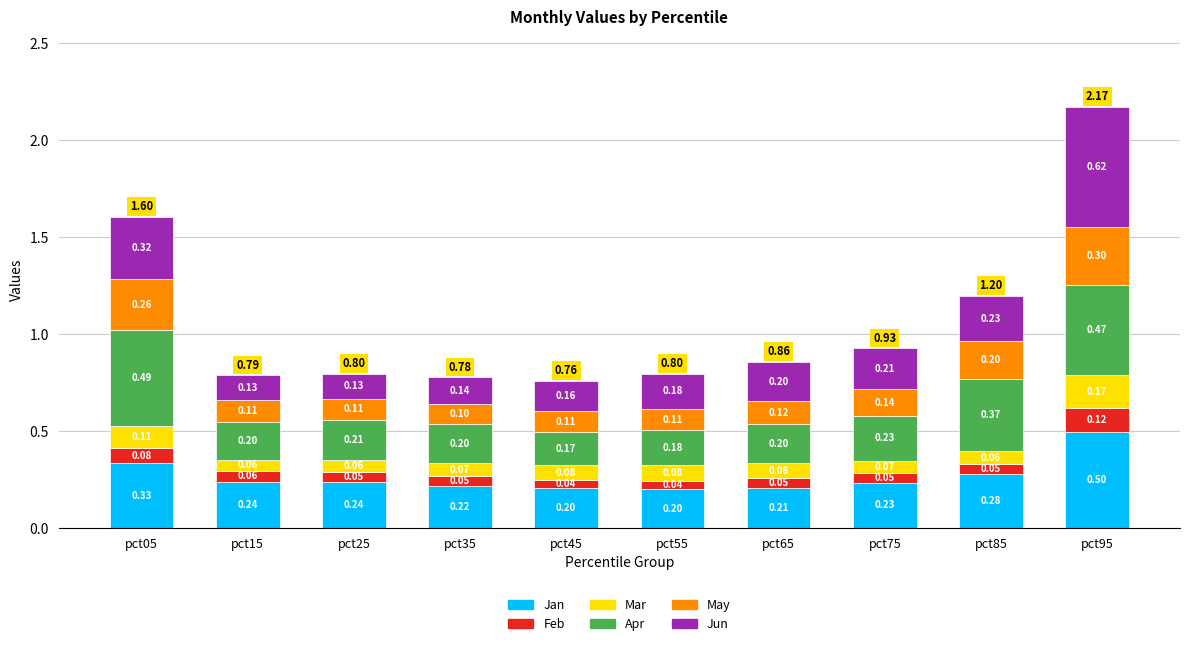

What is the total value across all series at pct05?

1.6